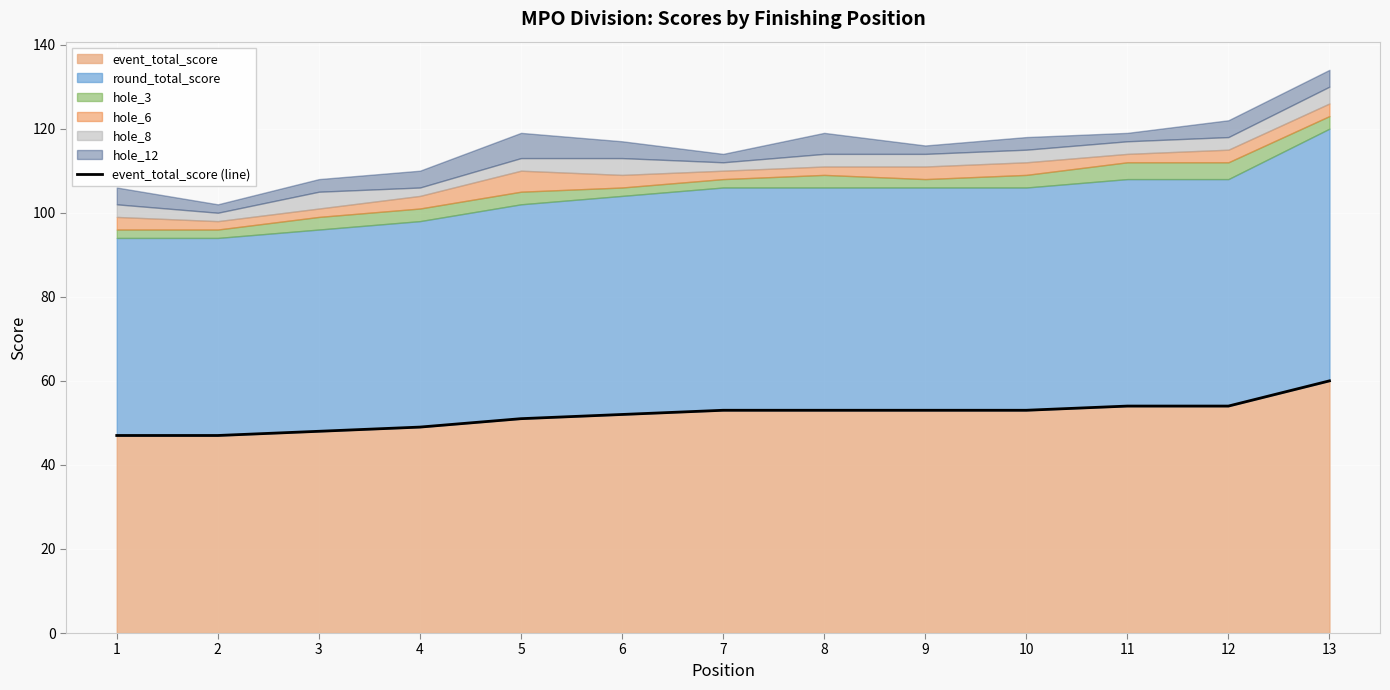

List the labels in order of value, largest first.

13, 11, 12, 7, 8, 9, 10, 6, 5, 4, 3, 1, 2